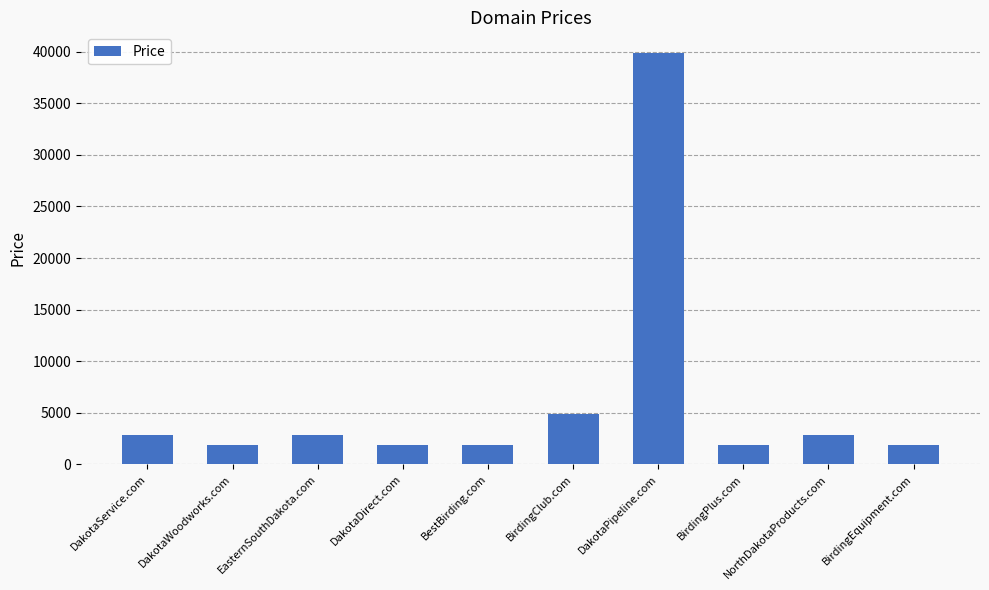

Reading right to left, list all the values displayed in this chart.

1888	2888	1888	39888	4888	1888	1888	2888	1888	2888